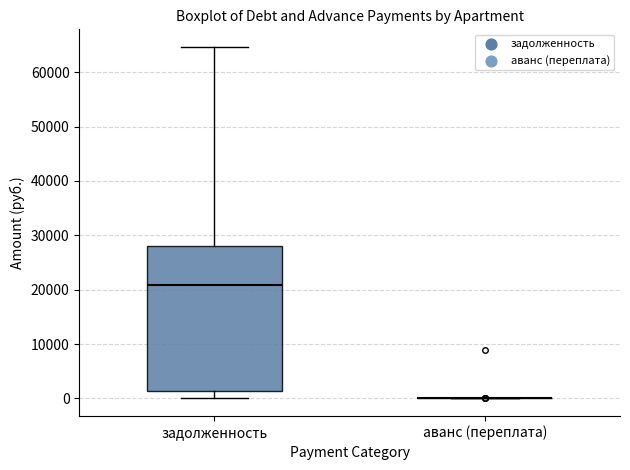

Which box is the tallest, from its lower edge to its upper edge?

задолженность